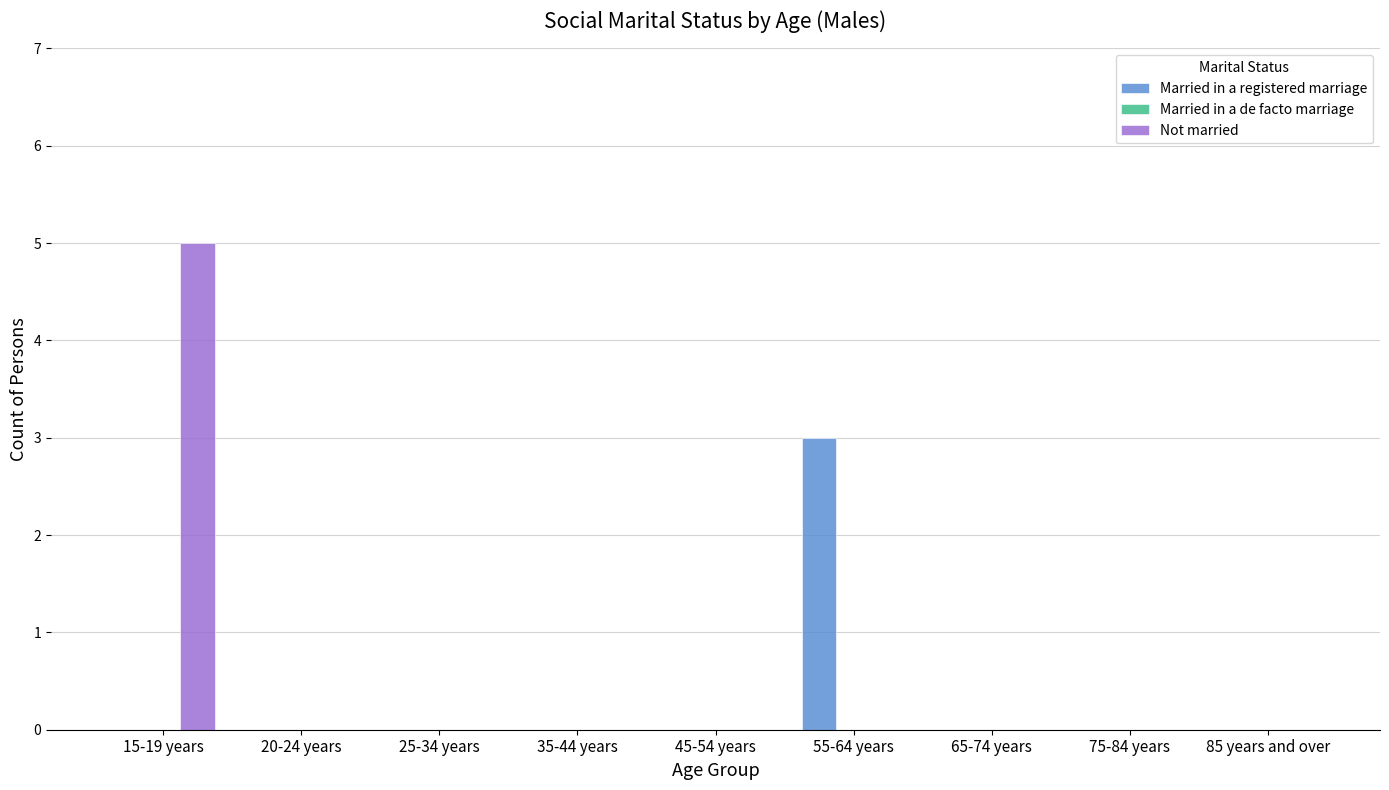

Reading left to right, list all the values displayed in this chart.

Married in a registered marriage: 15-19 years=0	20-24 years=0	25-34 years=0	35-44 years=0	45-54 years=0	55-64 years=3	65-74 years=0	75-84 years=0	85 years and over=0
Not married: 15-19 years=5	20-24 years=0	25-34 years=0	35-44 years=0	45-54 years=0	55-64 years=0	65-74 years=0	75-84 years=0	85 years and over=0